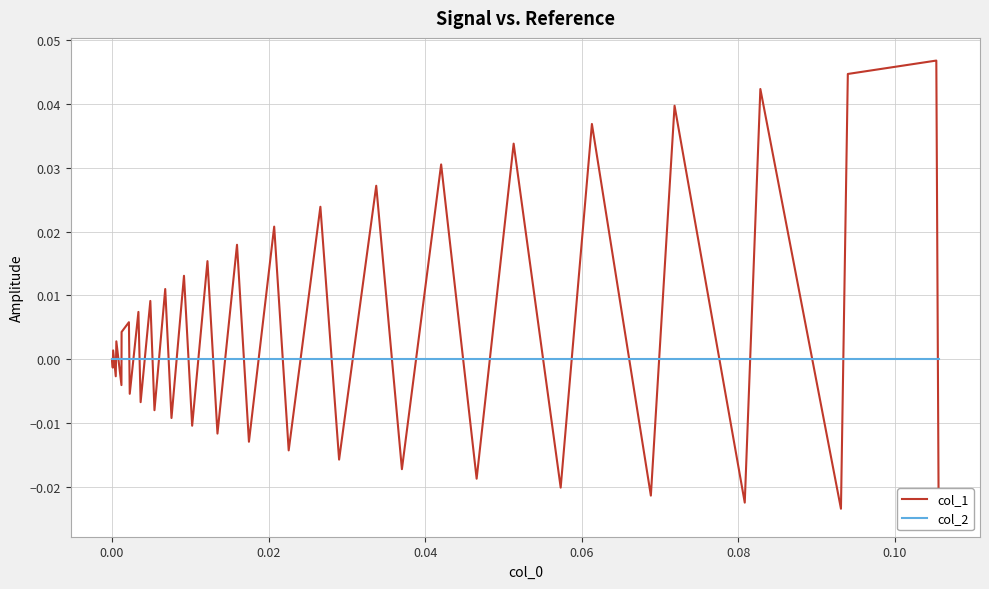

What are all the series names shown in the legend?

col_1, col_2